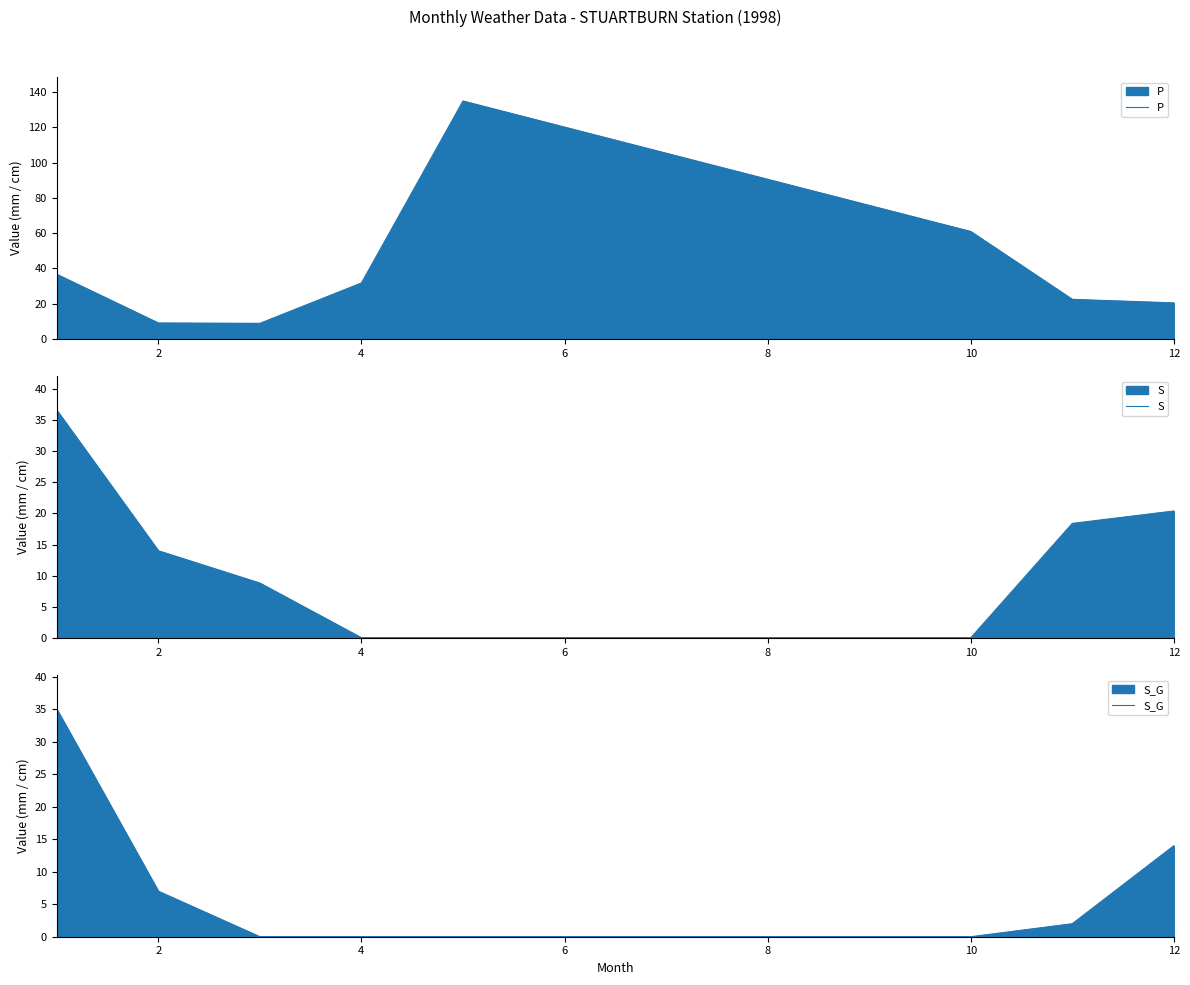

What is the sum of all S_G values?

58